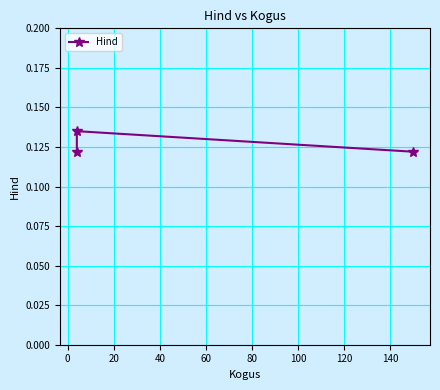

Is it true that the value at 20 is 0.2?

False